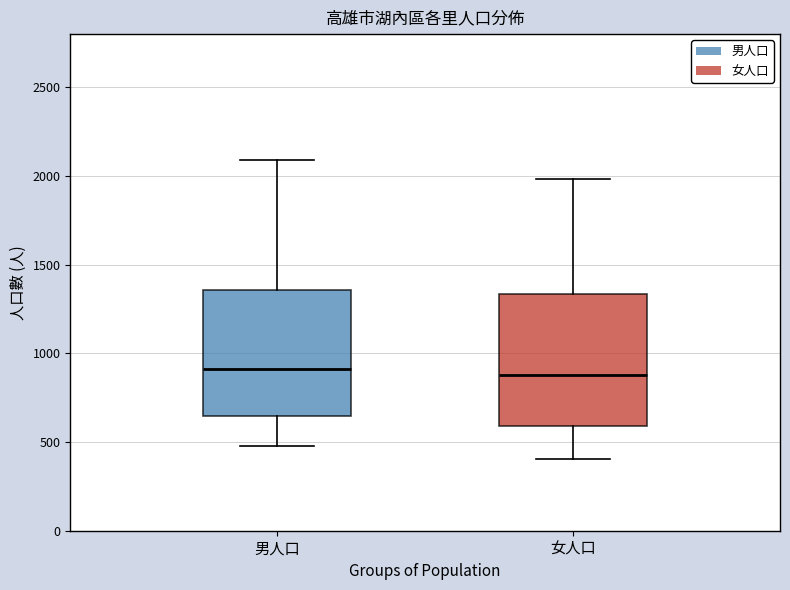

Where does the lower whisker of the box for 男人口 end on the y-axis? The values are not printed on the chart, so give them approximately, as read against the axis.

500